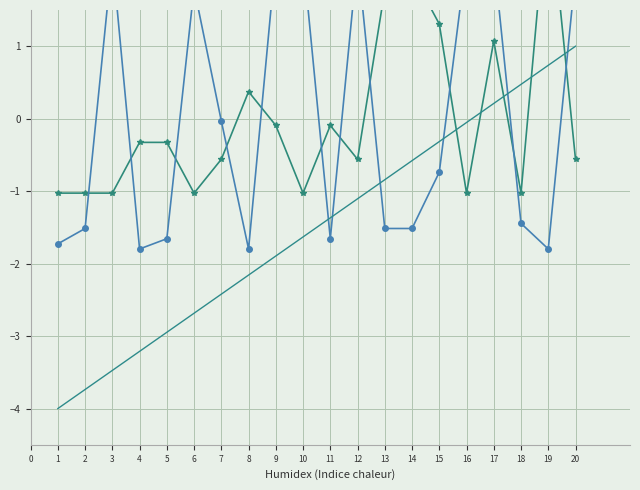

What is the difference between the highest and lowest values at 10?

3.9